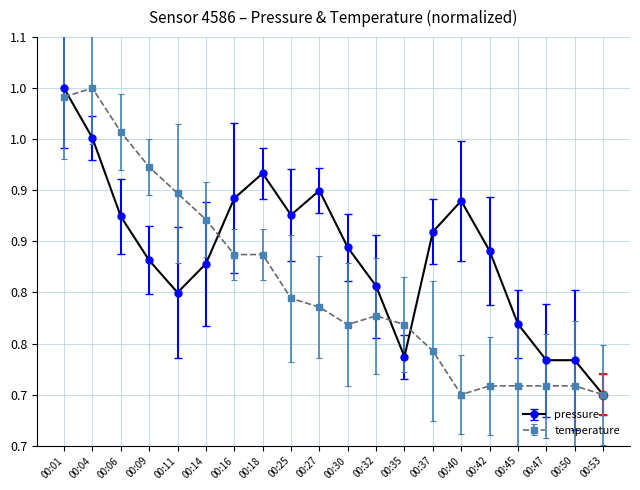

At 00:27, list the series in order from smallest to largest.

temperature, pressure